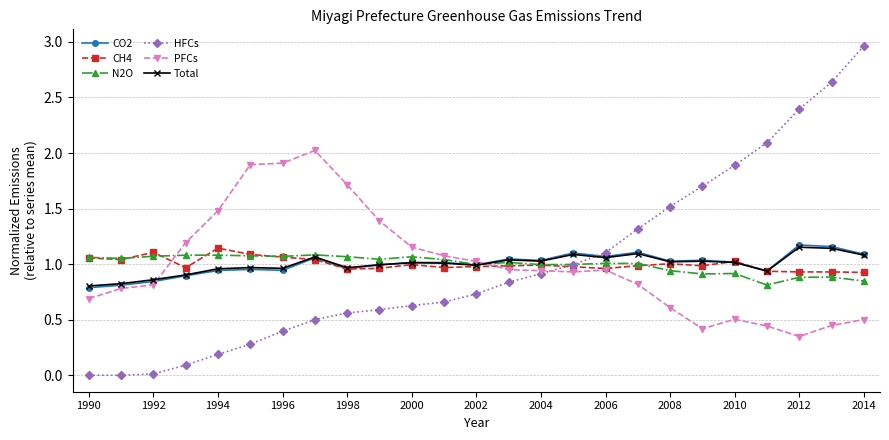

Count the number of data series in this chart.

6